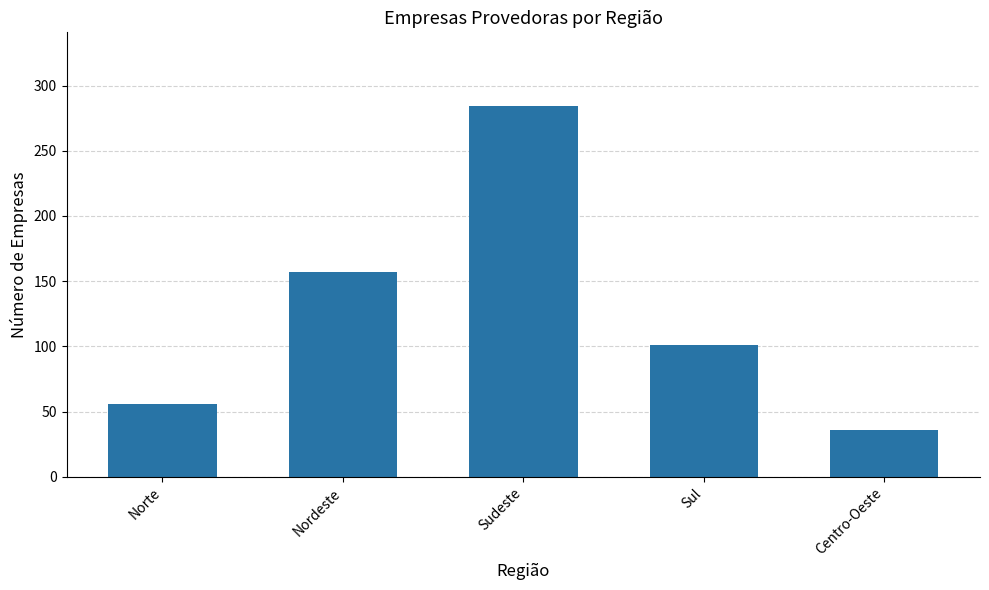

Read the value at Centro-Oeste.

36